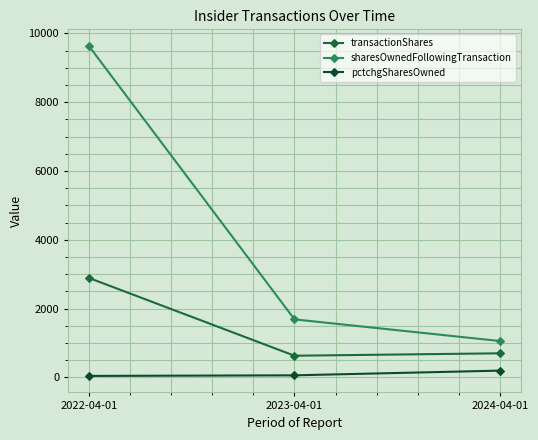

Rank the series by their maximum value, from highest to lowest.

sharesOwnedFollowingTransaction, transactionShares, pctchgSharesOwned